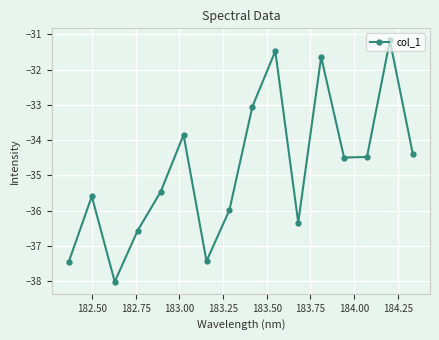

Reading left to right, transcribe all the data shown in this chart.

-37.4	-35.6	-38.0	-36.6	-35.5	-33.9	-37.4	-36.0	-33.1	-31.5	-36.3	-31.6	-34.5	-34.5	-31.2	-34.4